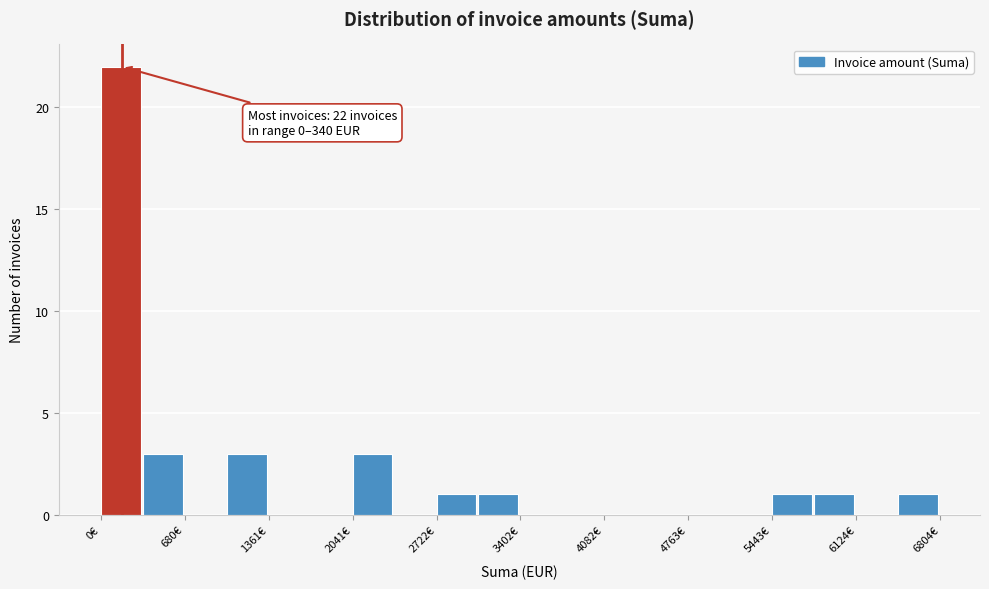

Around what value on the x-axis is the tallest bar? Give the approximate position of its centre, as read against the axis.

200